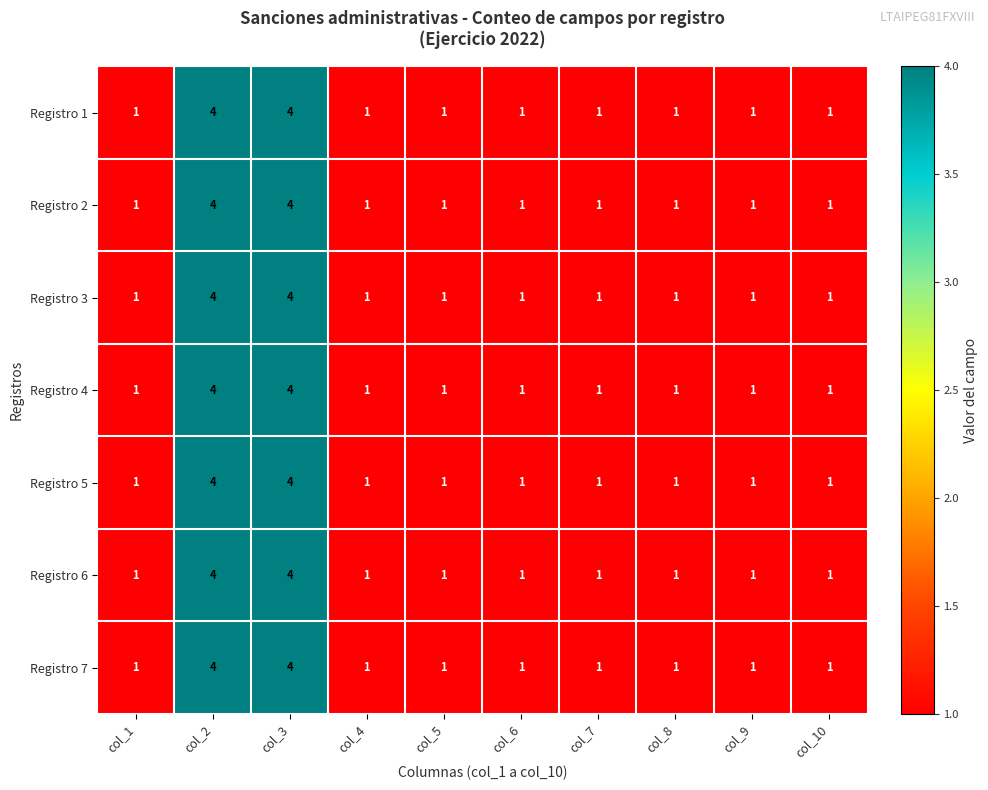

What is the difference between the second highest and minimum values in the Registro 1 series?

3